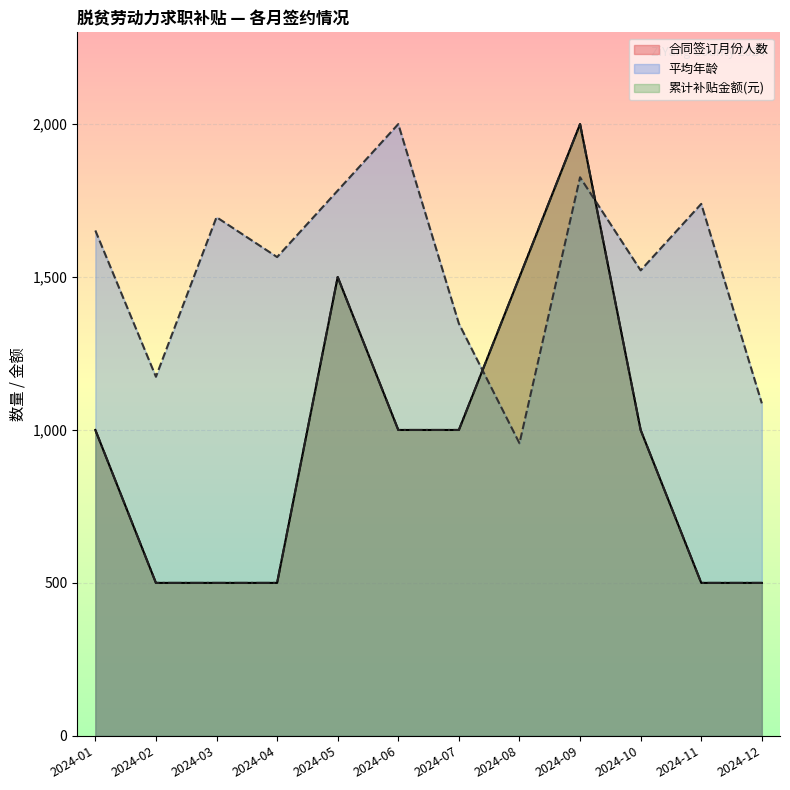

Does the chart have visible grid lines?

Yes